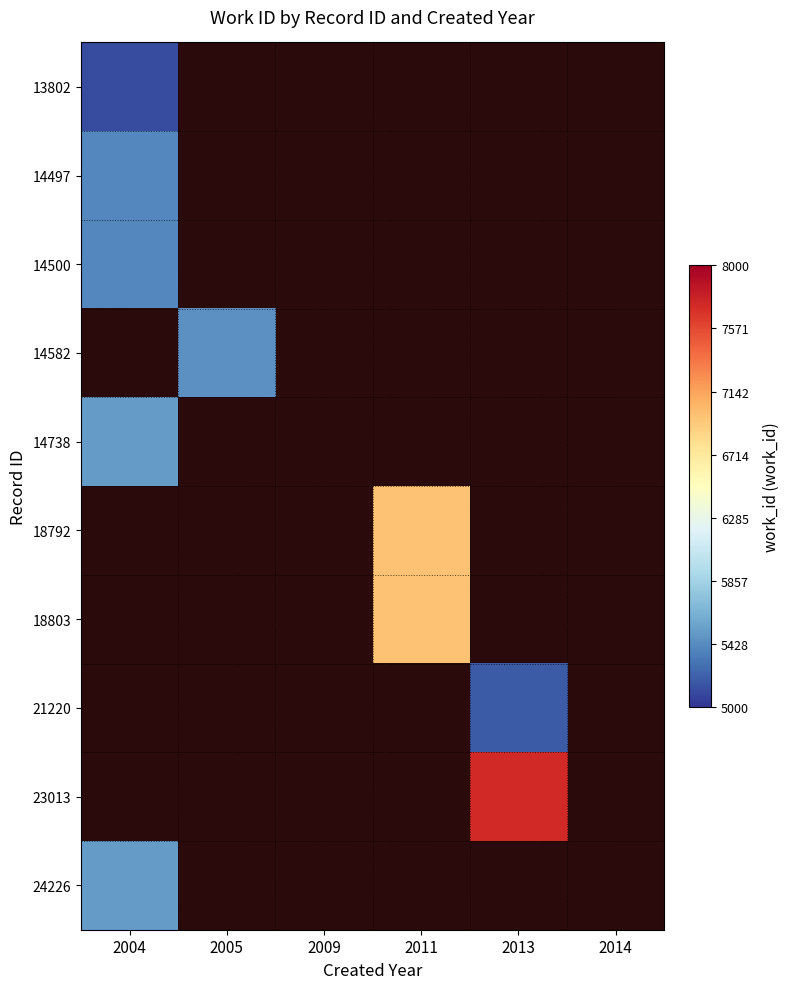

How many distinct data groups are displayed?

10